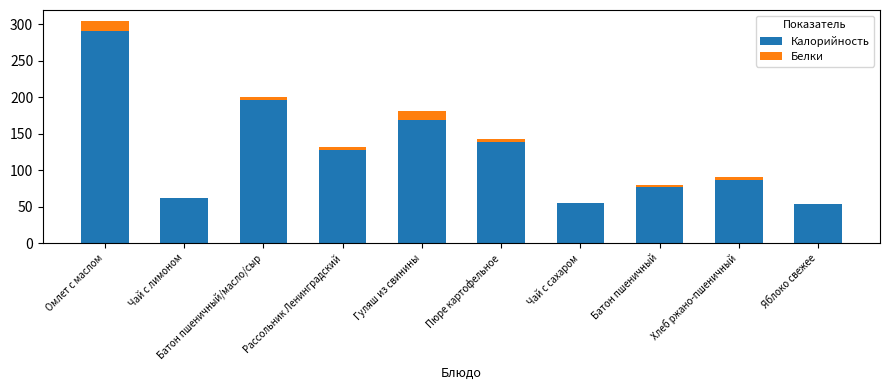

Are the bars grouped side by side (vs. stacked)?

No